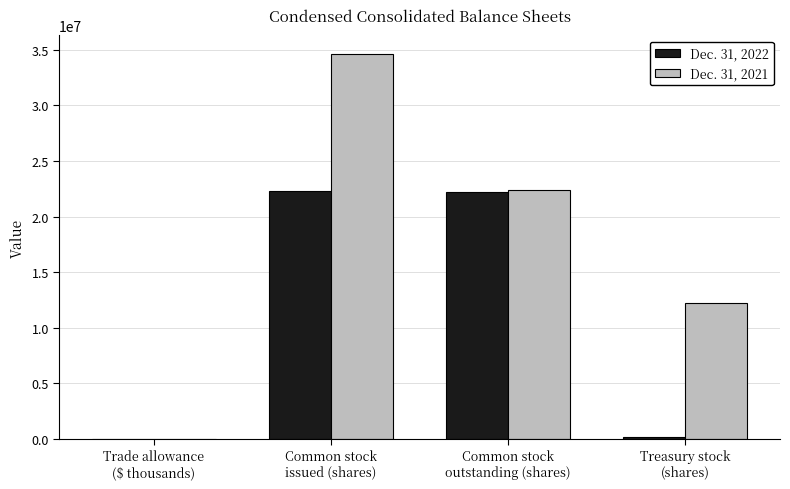

Which series has the largest total across all categories?

Dec. 31, 2021